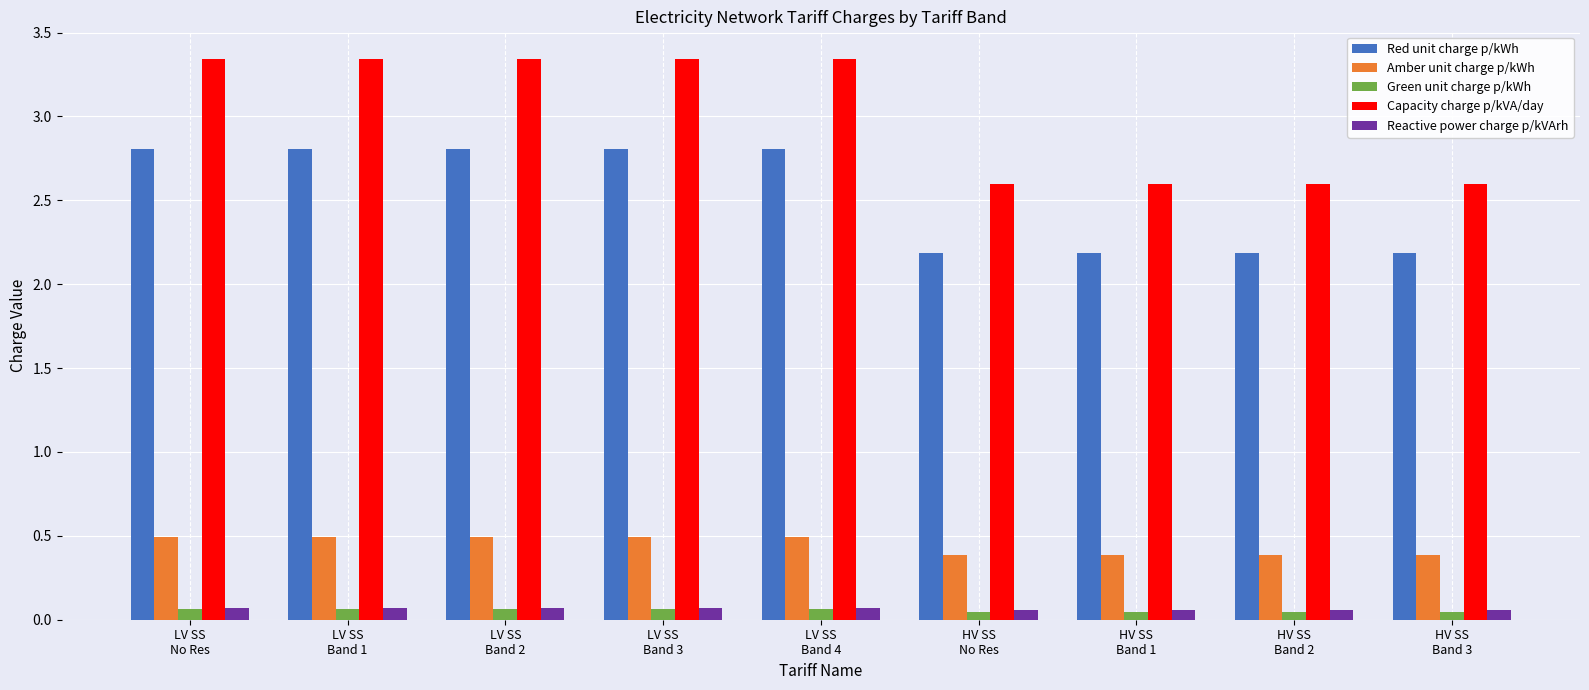

Does the chart contain any negative values?

No